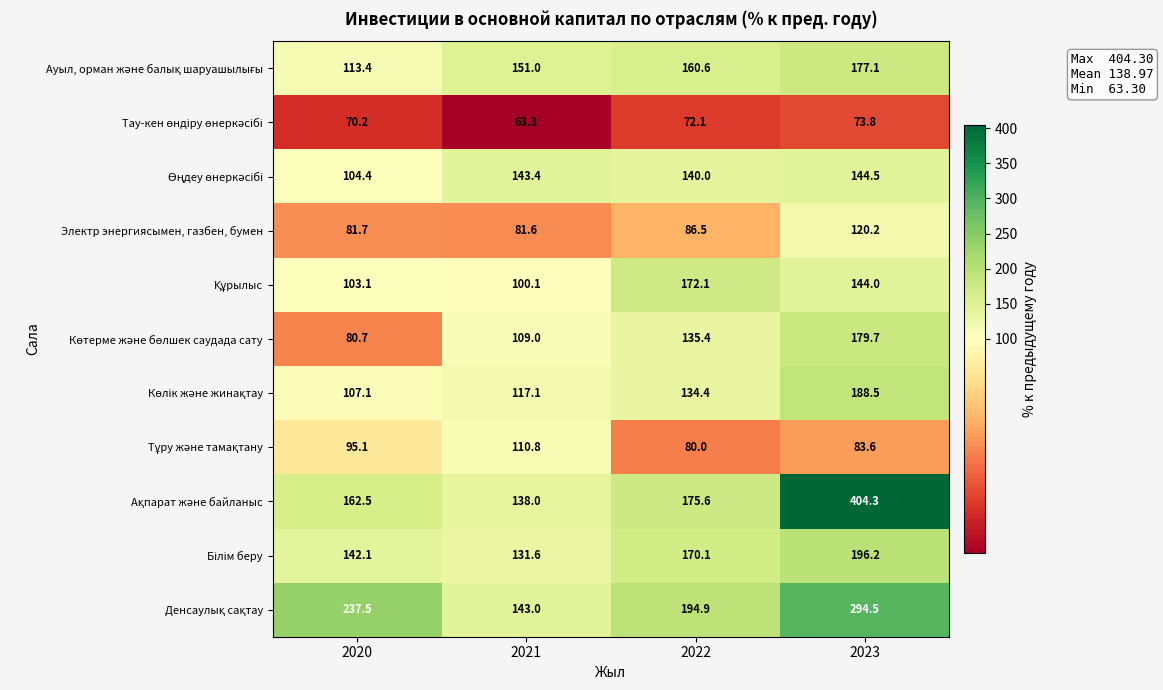

How many categories are shown in the chart?

4